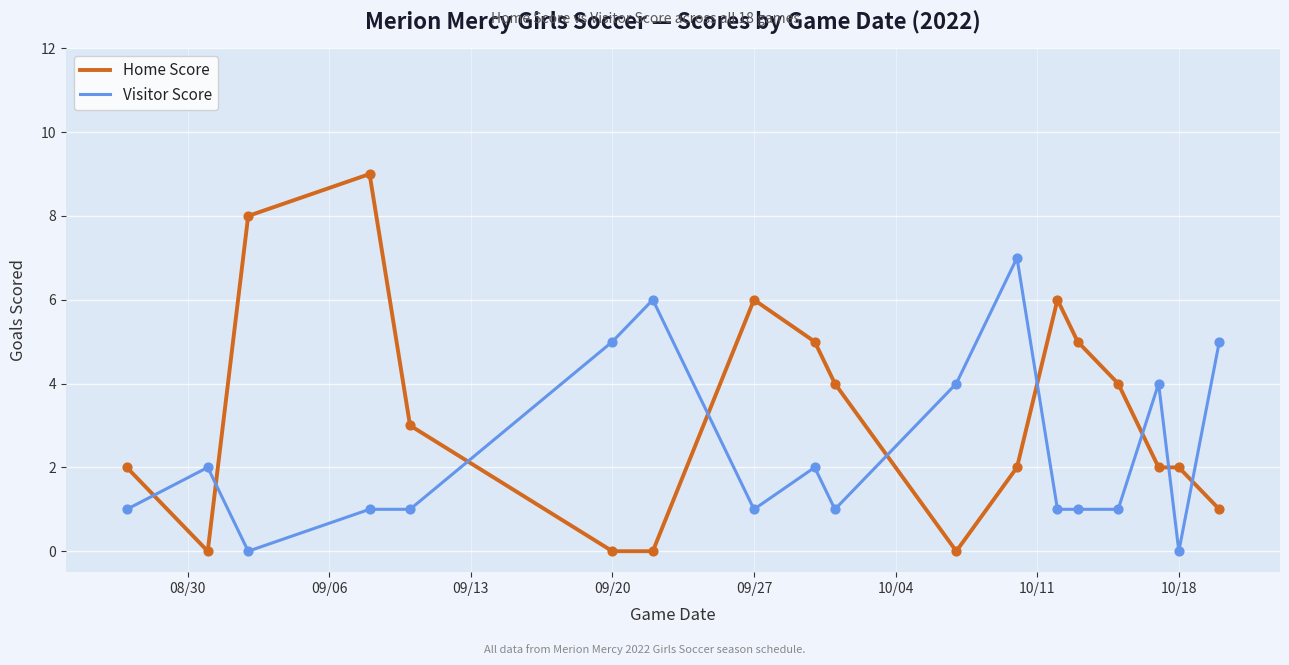

Which series has the largest total across all categories?

Home Score